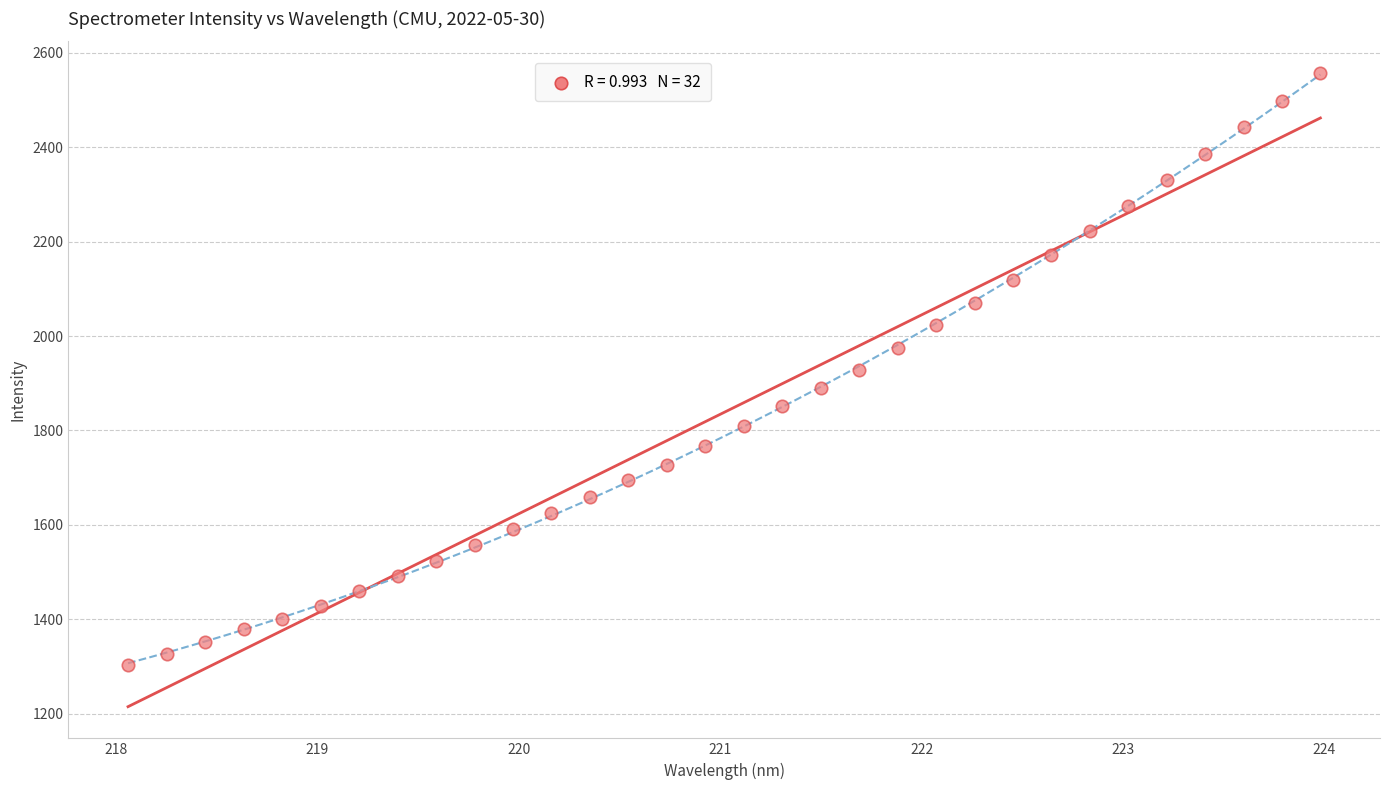

Count the number of points in this scatter plot.

32